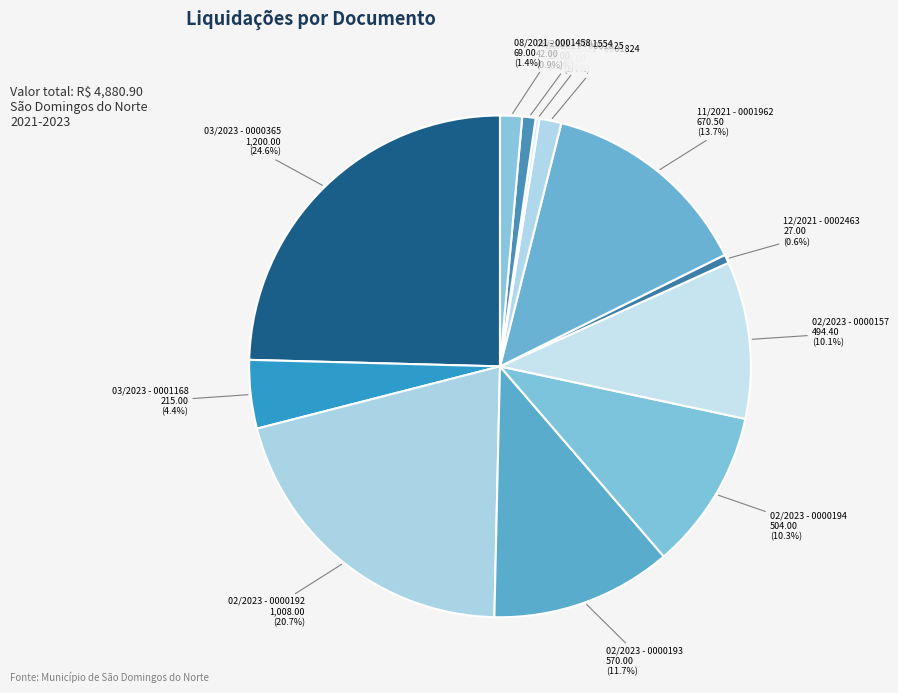

Between 11/2021 - 0001962 and 12/2021 - 0002463, which is larger?

11/2021 - 0001962